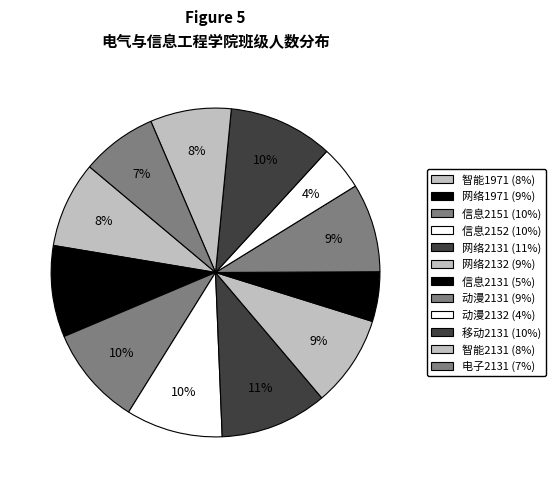

To the nearest percent, what portion does 信息2131 represent?

5%